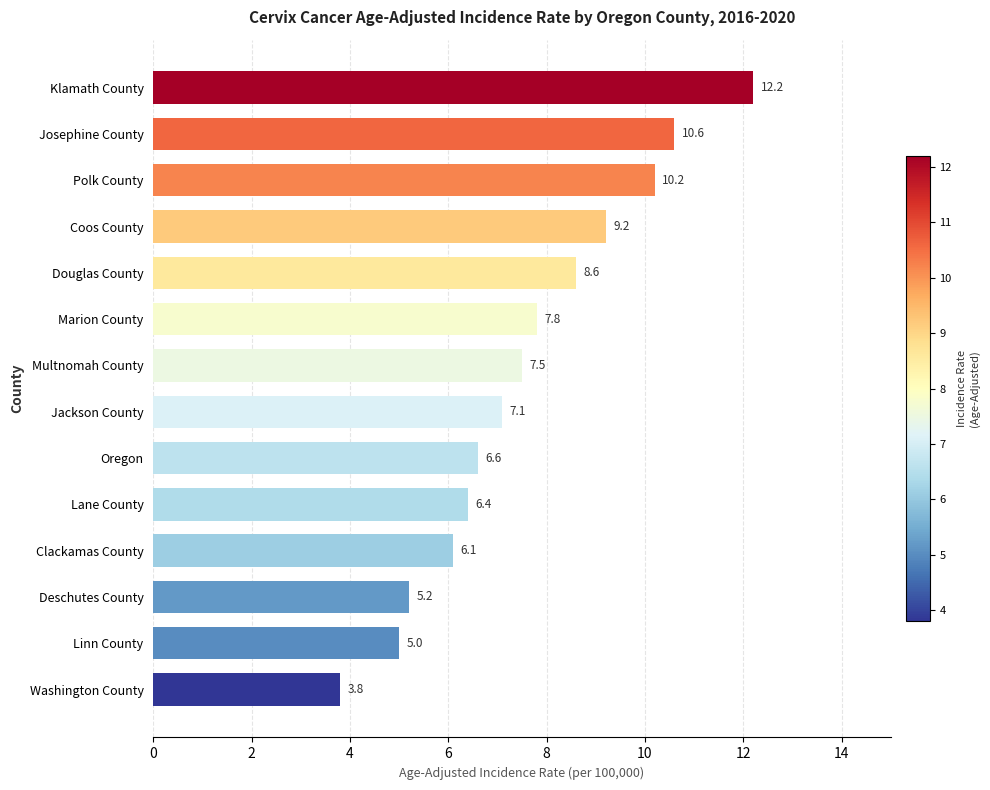

What is the ratio of the value at Douglas County to the value at Polk County?

0.8